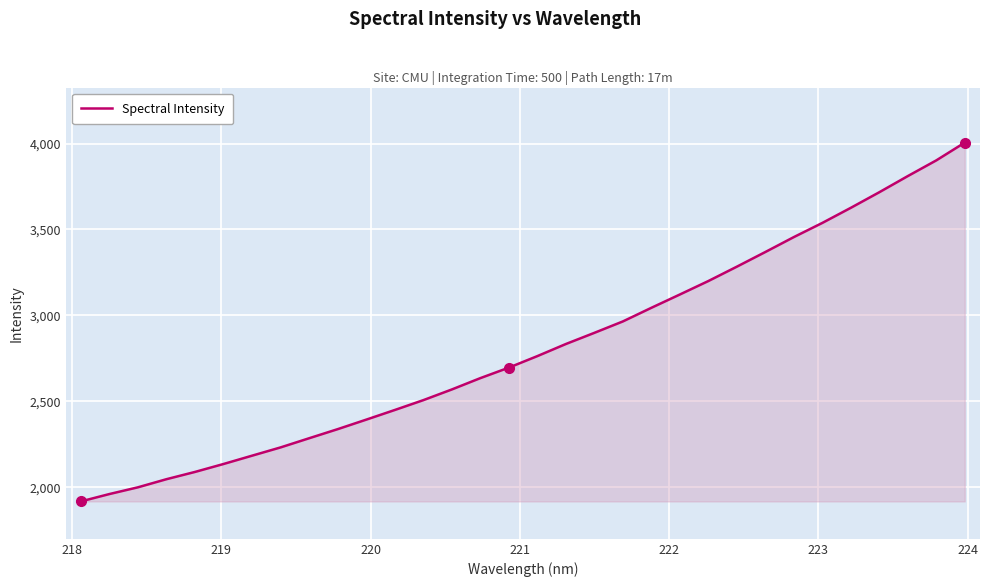

What is the minimum value shown in the chart?

1917.7